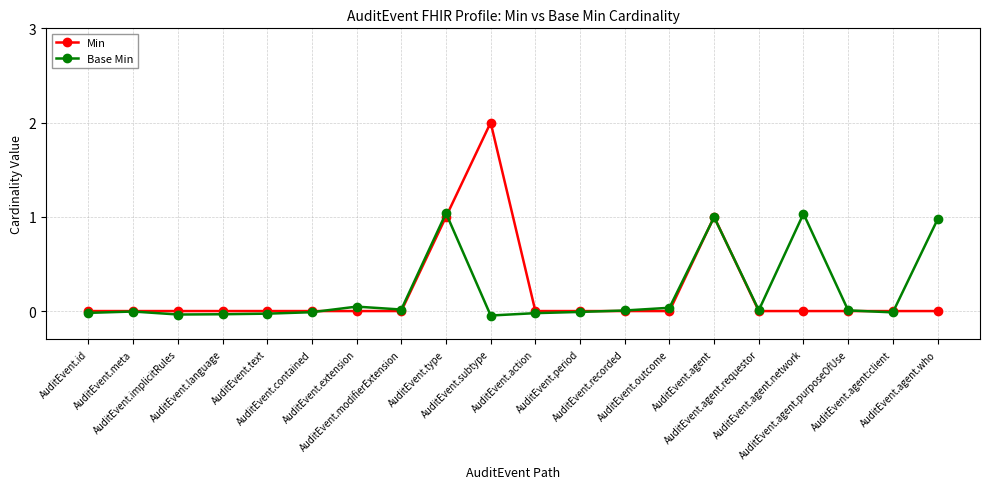

How many interior local peaks does the Base Min series have?

5